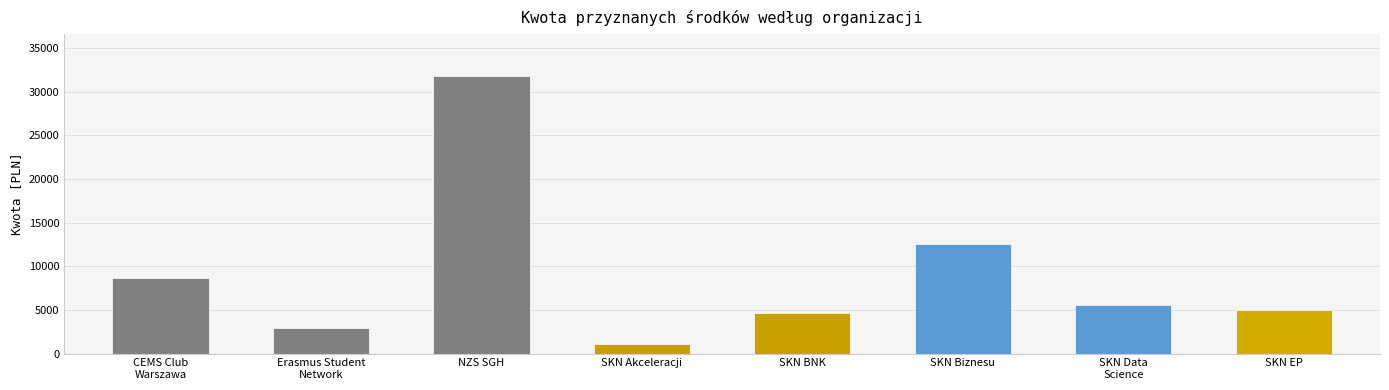

Reading left to right, list all the values displayed in this chart.

8603.5	2891.2	31804.2	1080.6	4646.8	12546.9	5552.0	4957.4